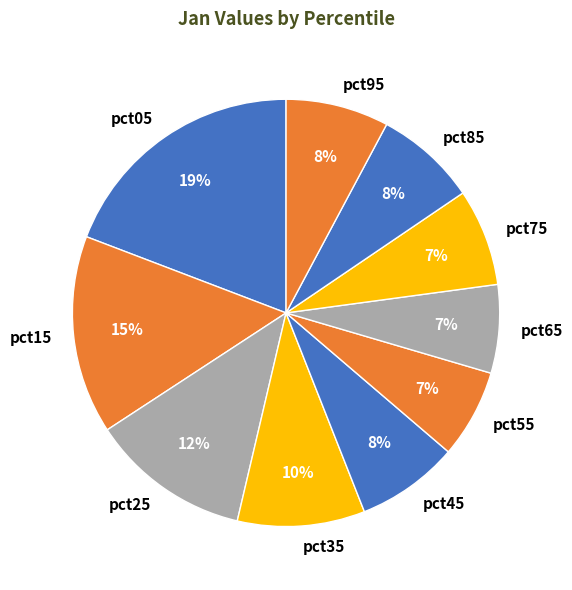

Which has a higher value, pct25 or pct05?

pct05